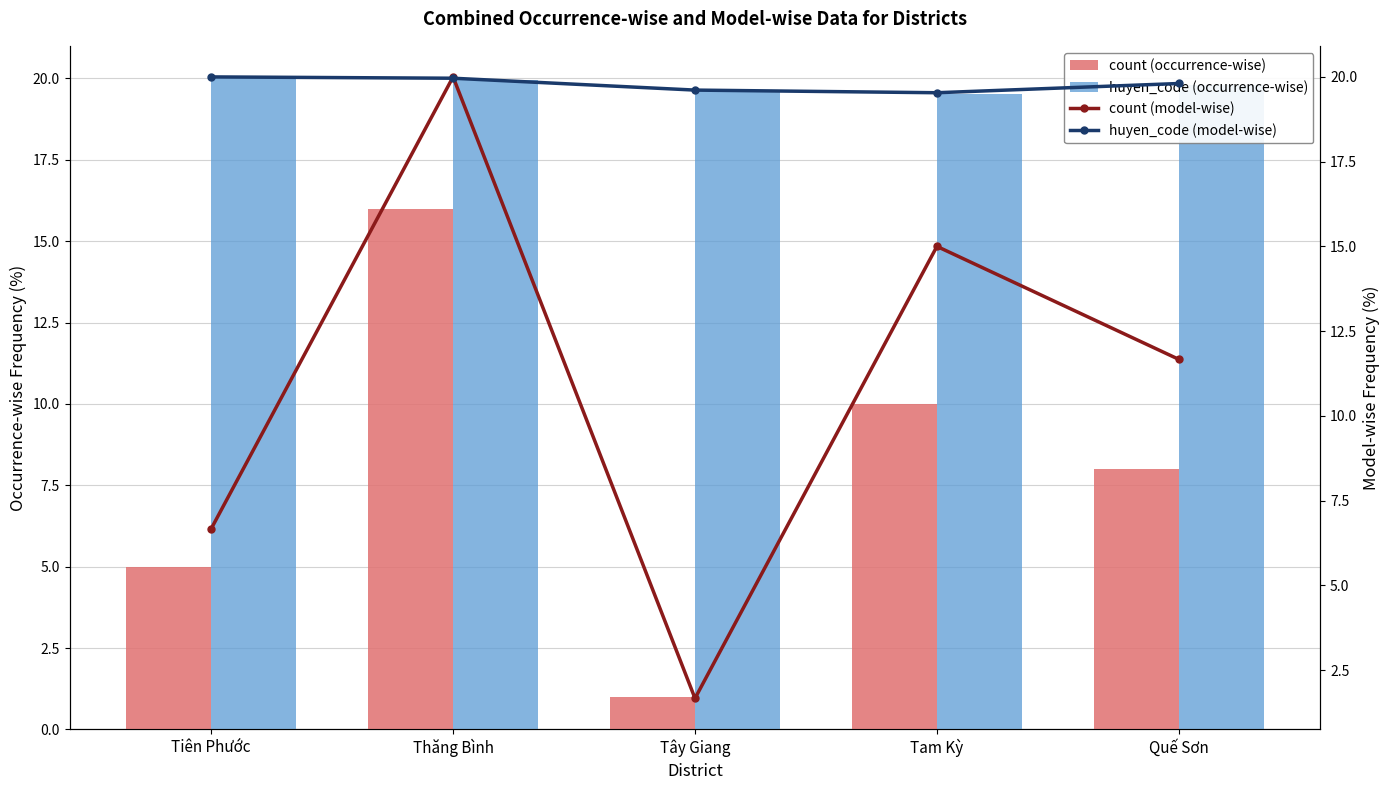

How many count (occurrence-wise) values are between 5 and 10?

3